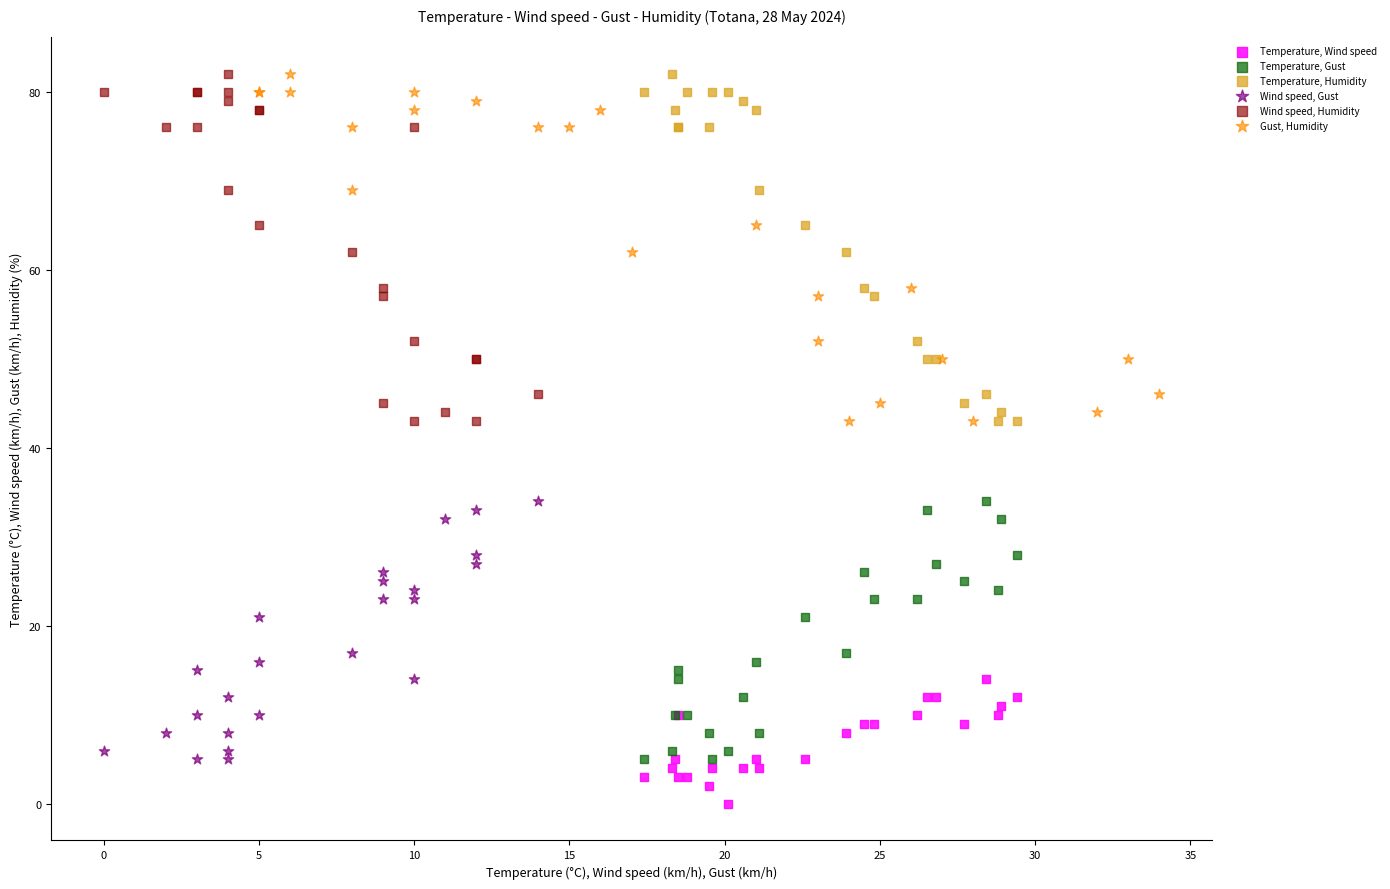

Which series reaches the minimum Y coordinate?

Temperature, Wind speed